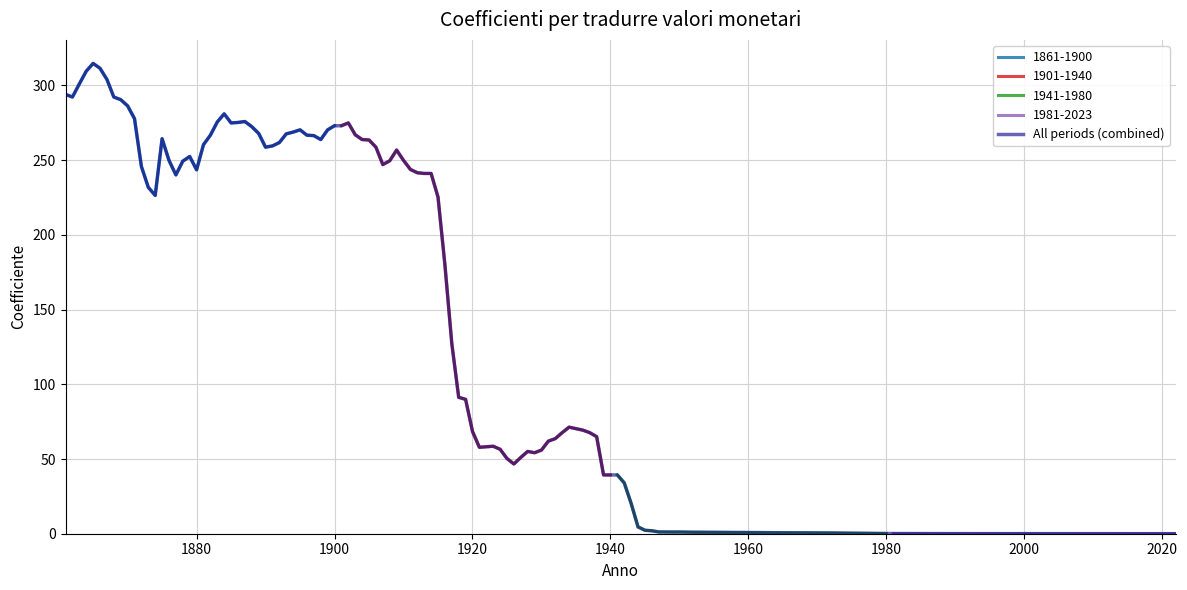

What is the lowest value of the 1861-1900 series?

226.4